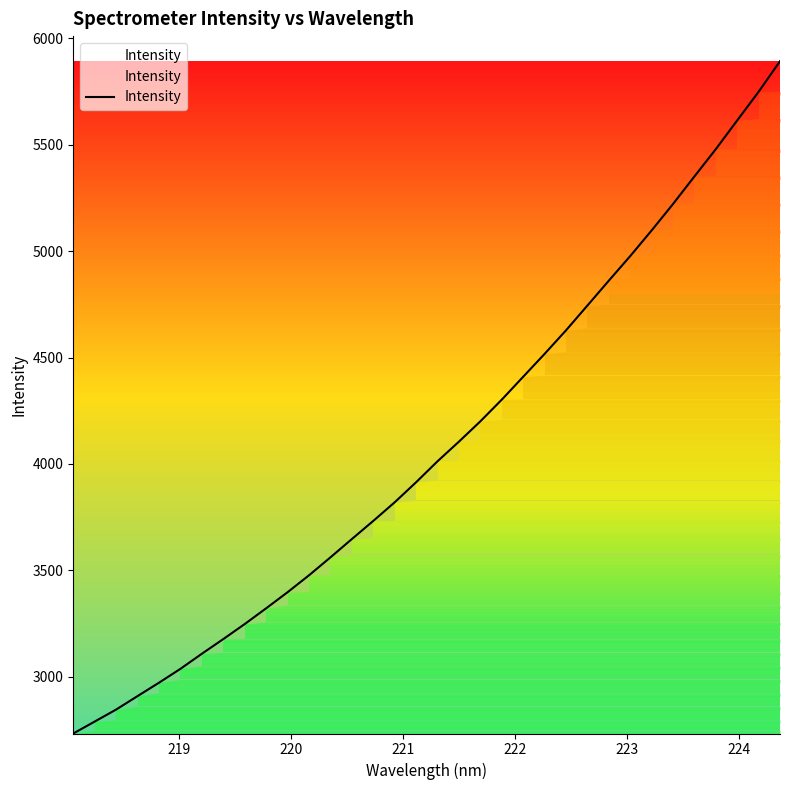

What is the greatest value displayed?

5892.0